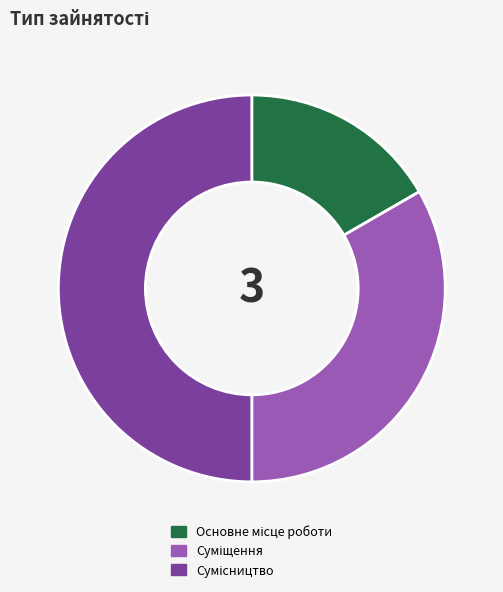

To the nearest percent, what is the difference between the Суміщення and Сумісництво slice percentages?

17%